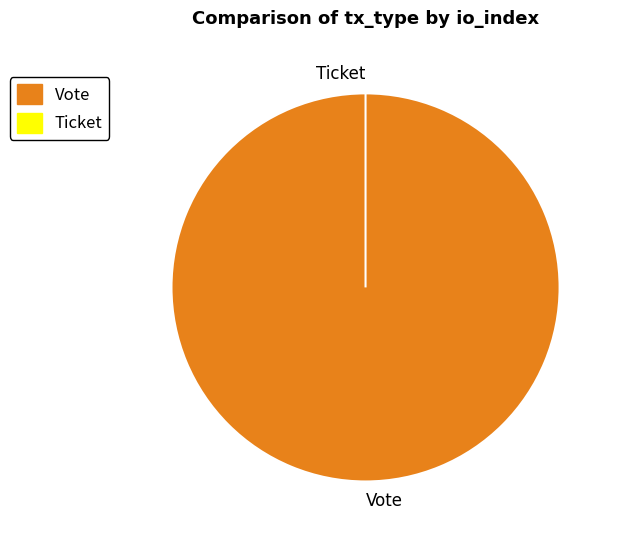

Rank the categories by value from lowest to highest.

Ticket, Vote